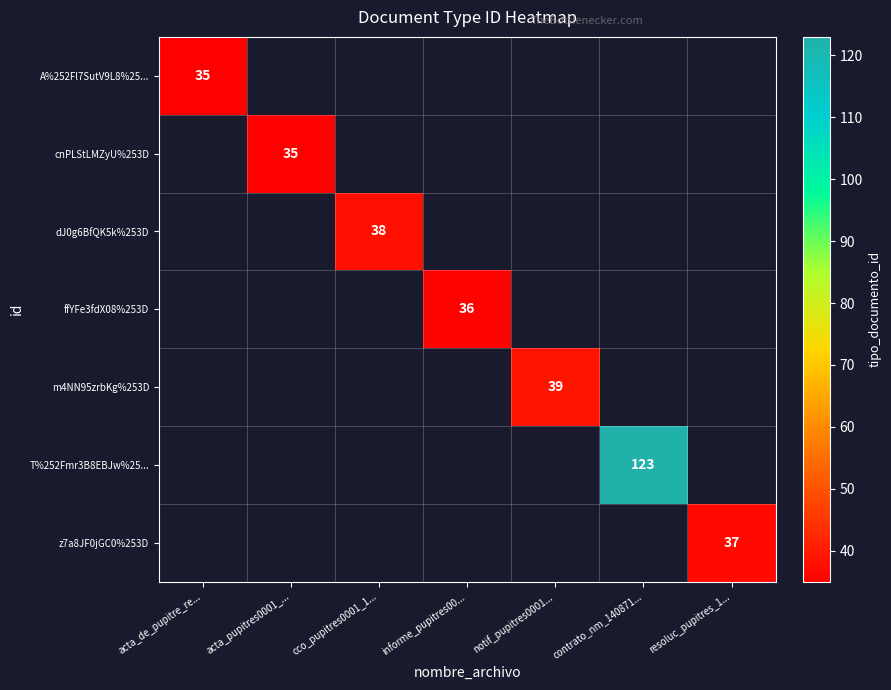

How many data points does each series have?

7